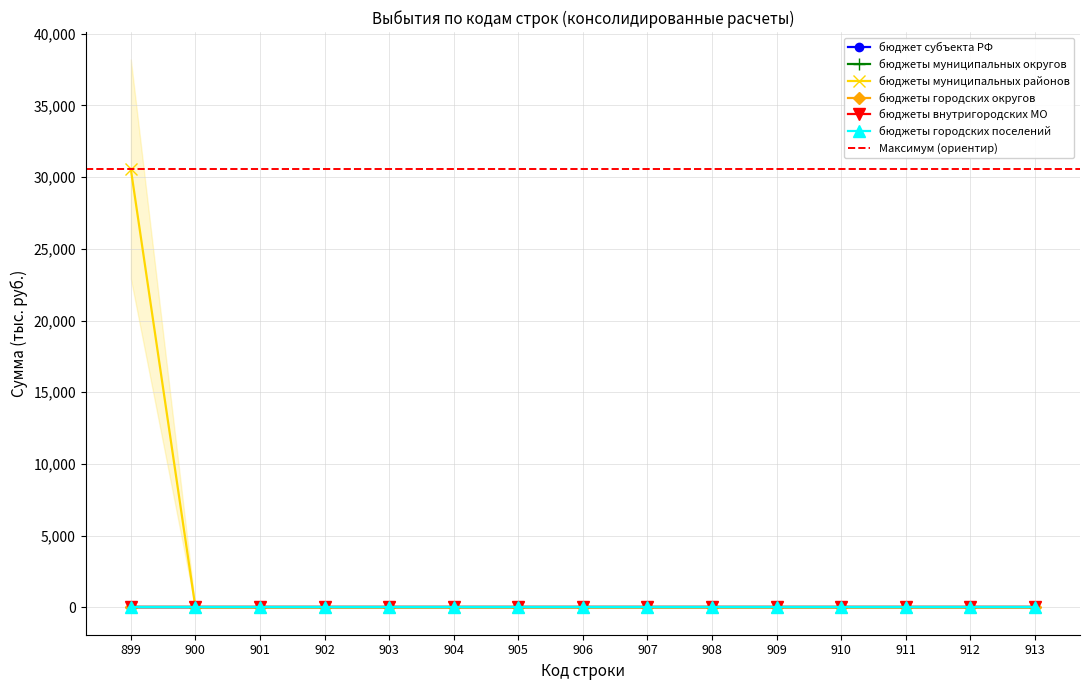

How many lines are shown in the chart?

6